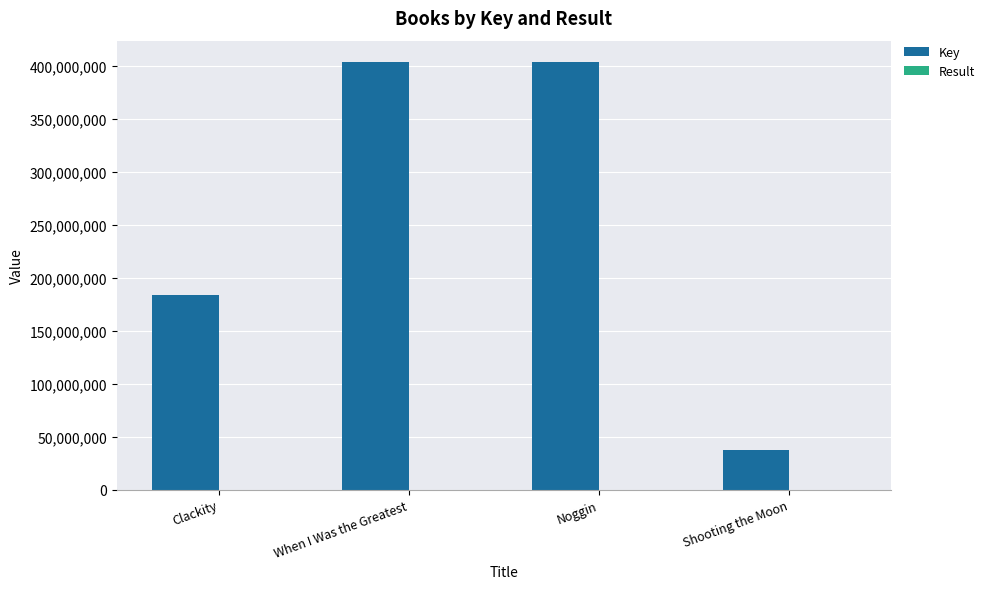

Which series changed the most between Clackity and Noggin?

Key